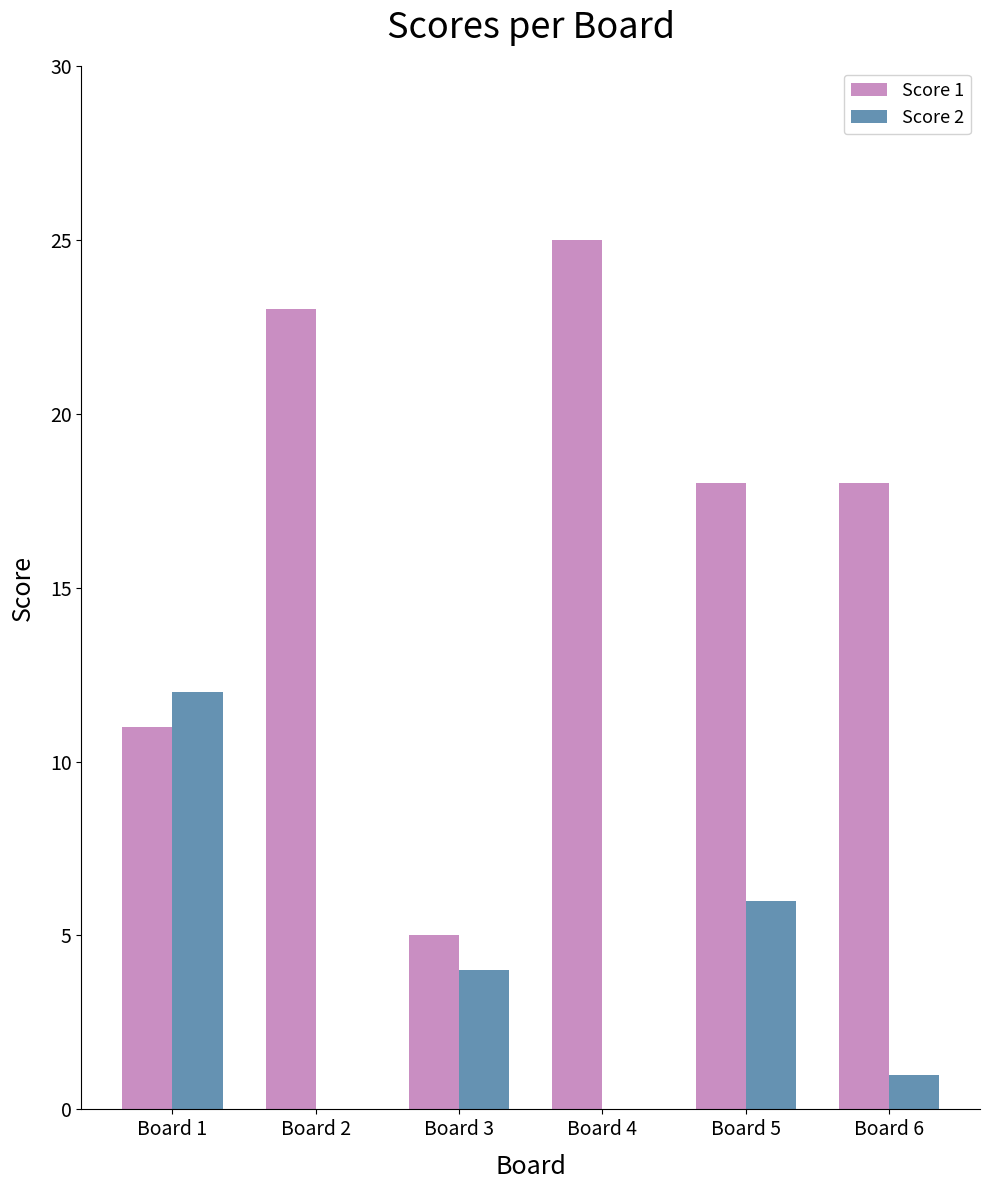

What is the sum of all Score 2 values?

23